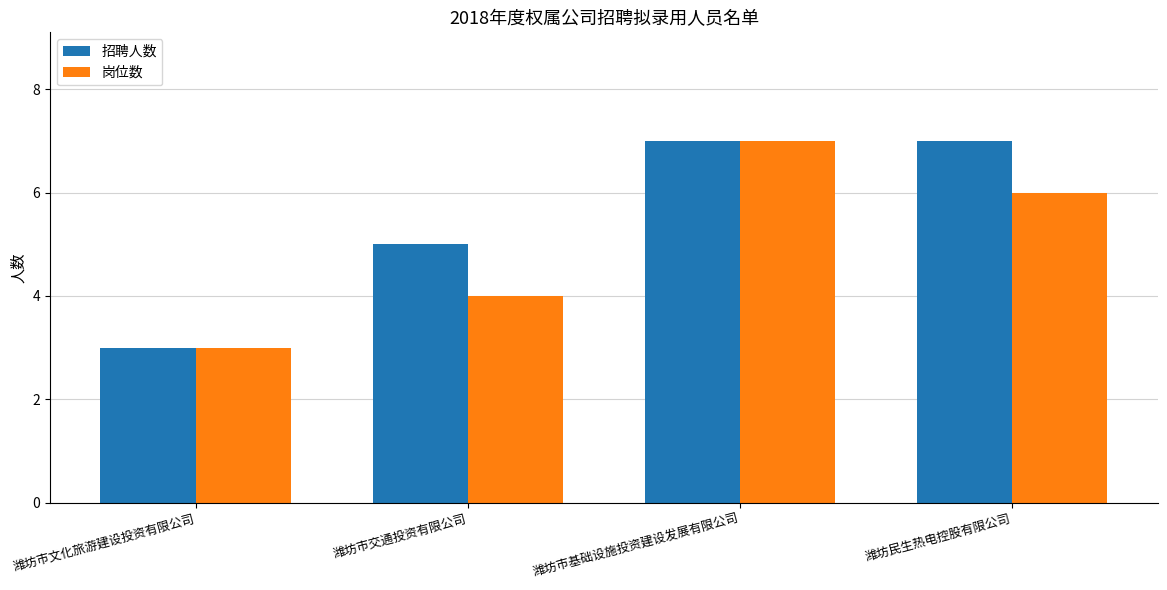

What is the total value across all series at 潍坊市基础设施投资建设发展有限公司?

14